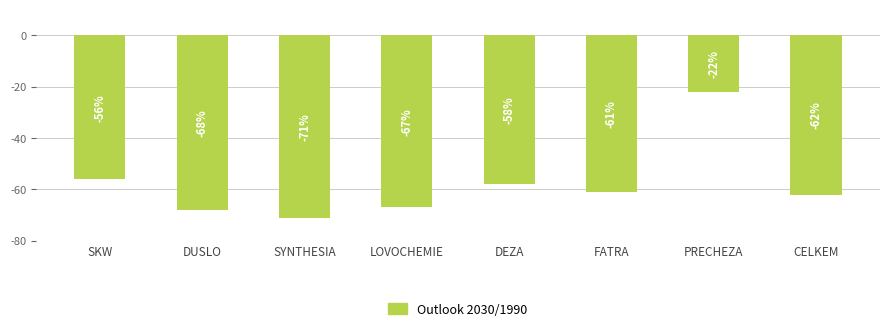

Rank the categories by value from highest to lowest.

PRECHEZA, SKW, DEZA, FATRA, CELKEM, LOVOCHEMIE, DUSLO, SYNTHESIA